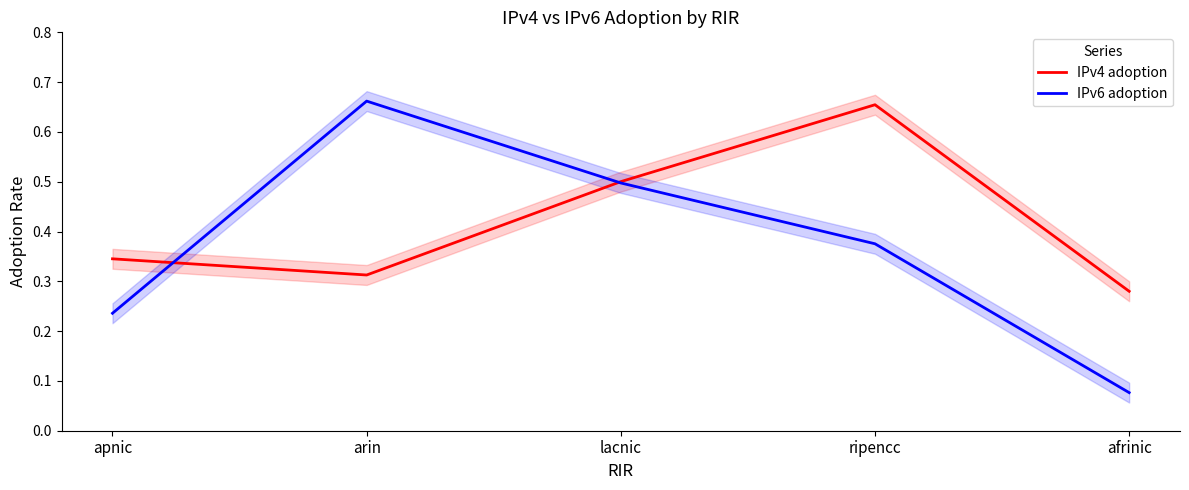

What is the value of the IPv4 adoption point at the 3rd from the left?

0.5